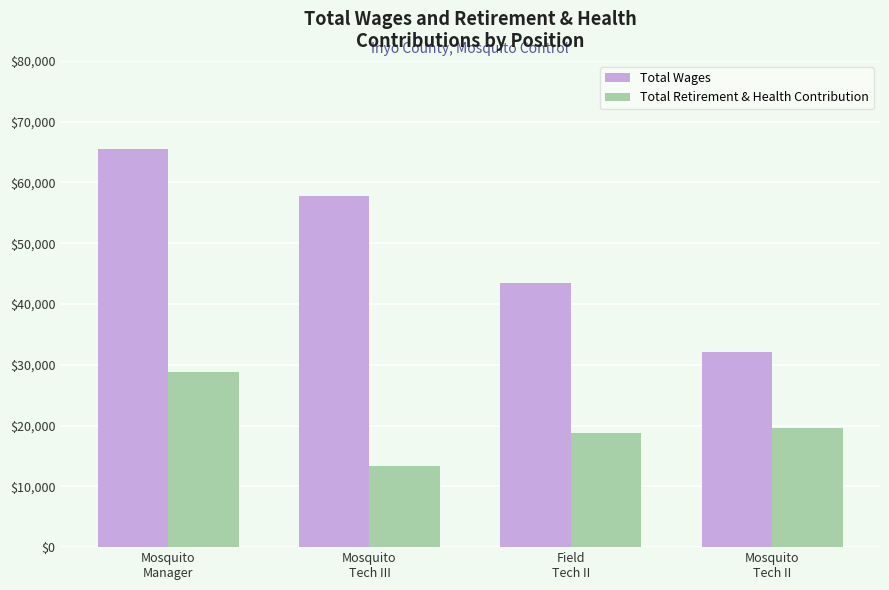

What are all the series names shown in the legend?

Total Wages, Total Retirement & Health Contribution